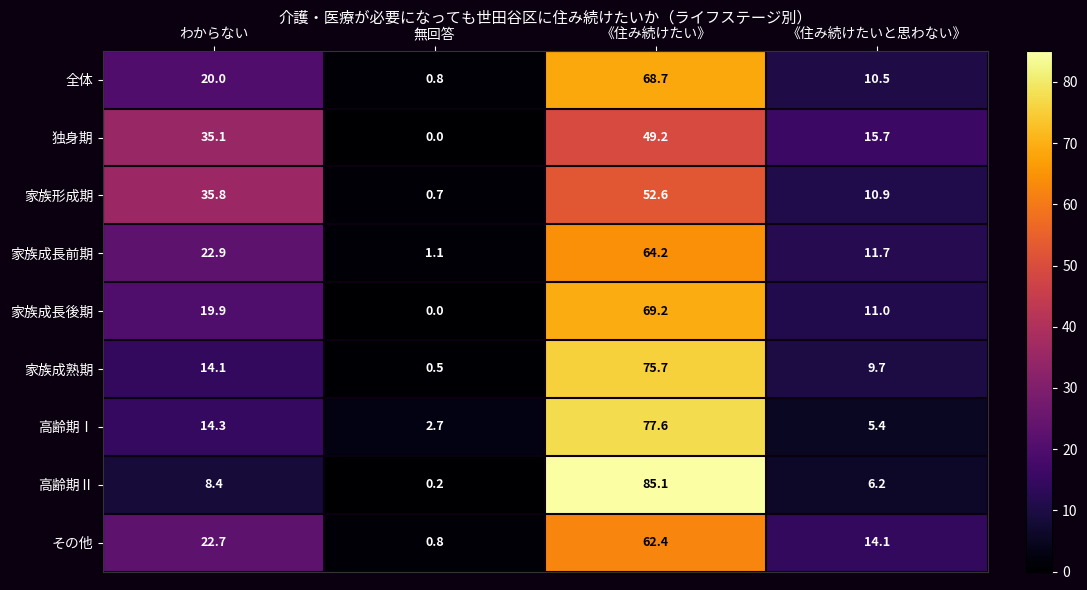

How many values in 独身期 are above zero?

3